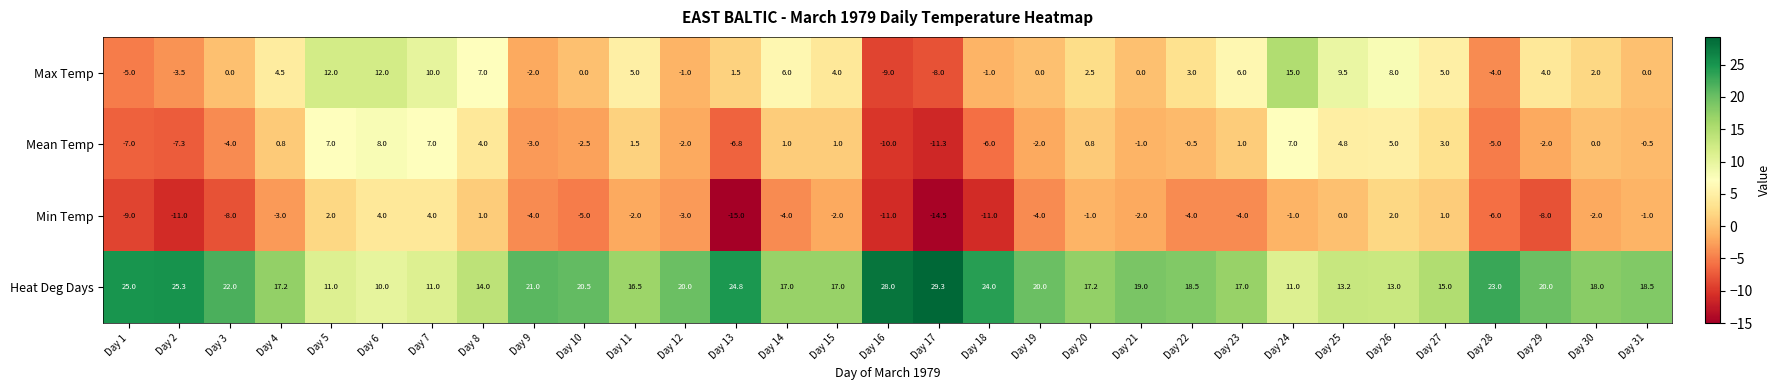

Which series changed the most between Day 6 and Day 13?

Min Temp